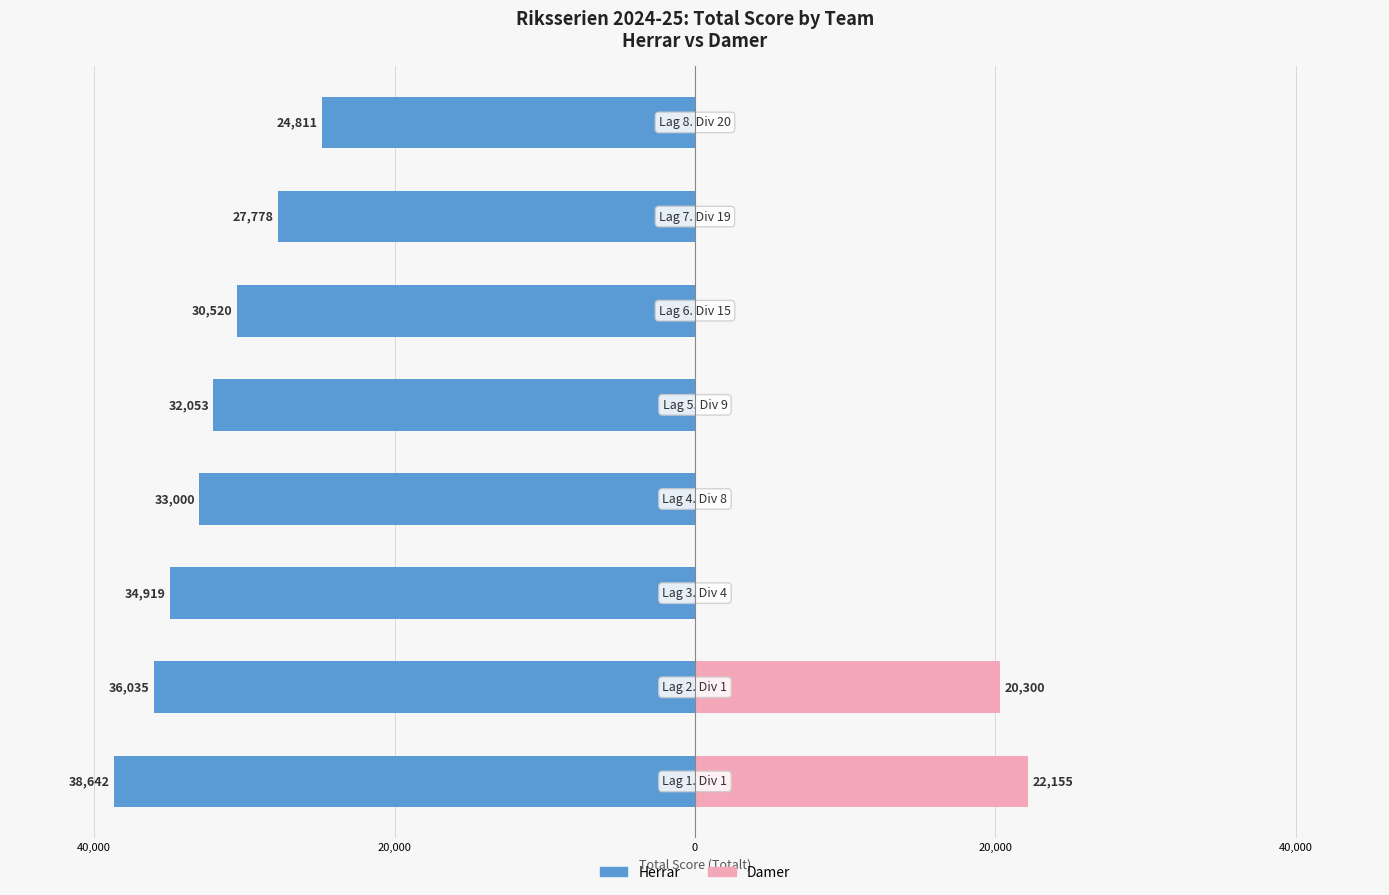

Reading left to right, list all the values displayed in this chart.

Herrar: -38642	-36035	-34919	-33000	-32053	-30520	-27778	-24811
Damer: 22155	20300	0	0	0	0	0	0